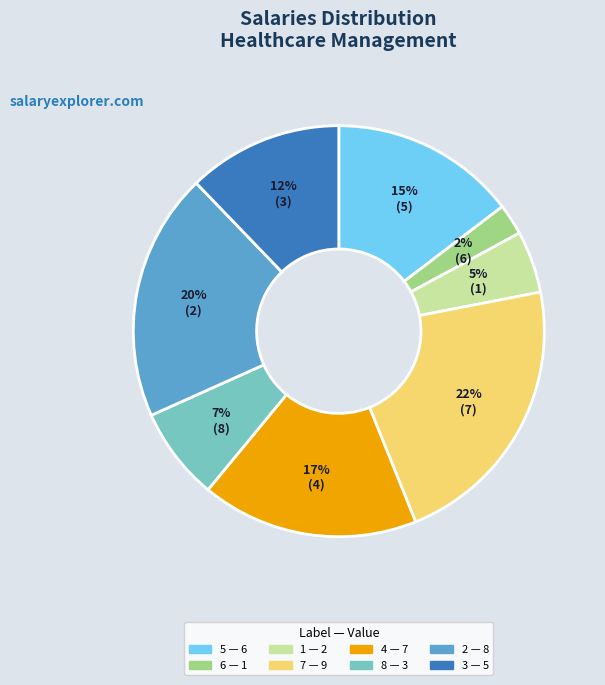

To the nearest percent, what is the average slice percentage?

12%